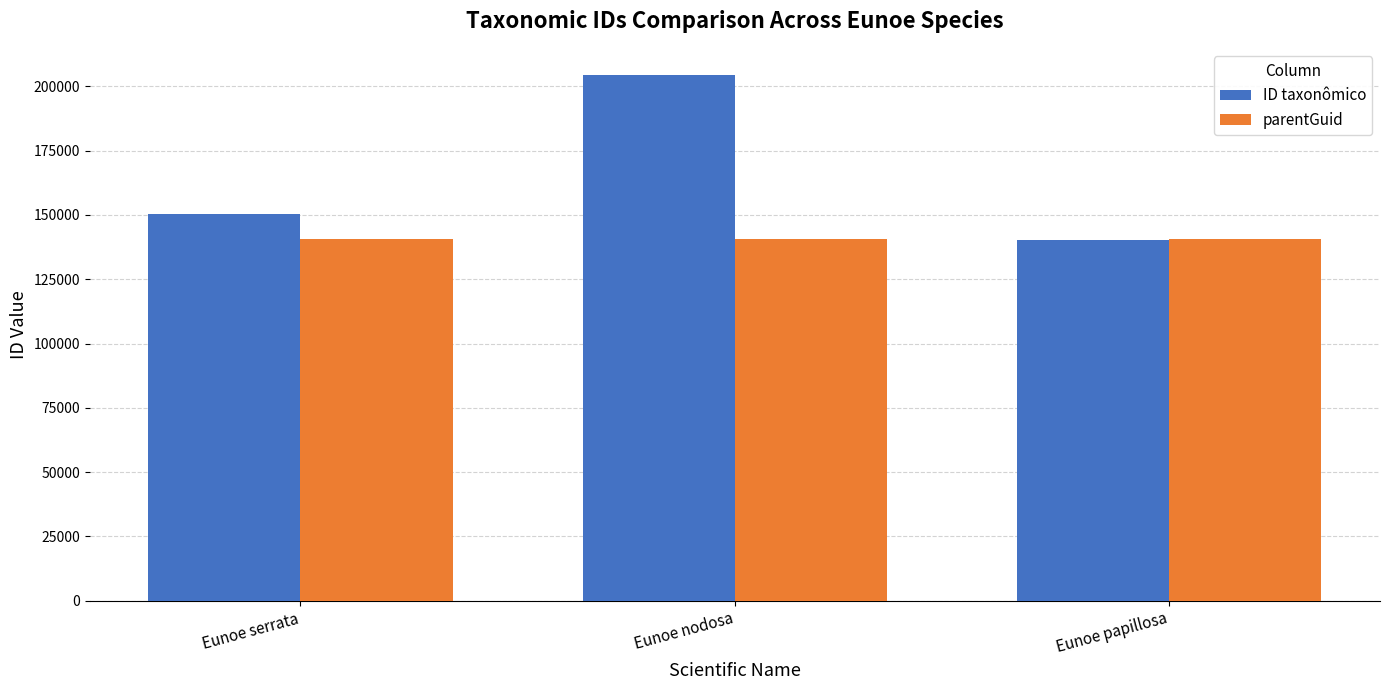

Rank the series by their maximum value, from highest to lowest.

ID taxonômico, parentGuid